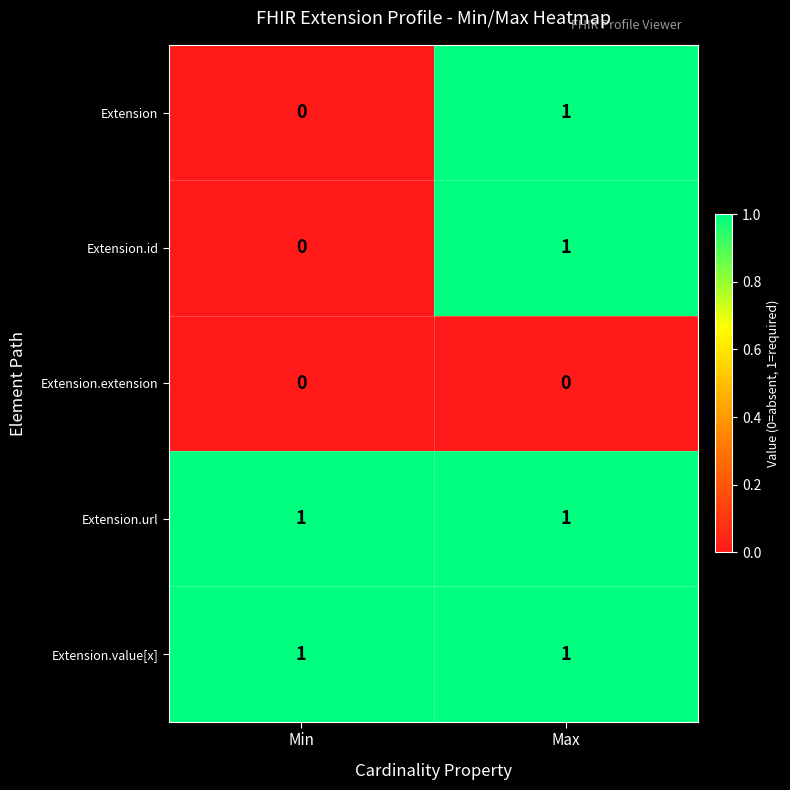

Reading right to left, transcribe all the data shown in this chart.

Extension: Max=1	Min=0
Extension.id: Max=1	Min=0
Extension.extension: Max=0	Min=0
Extension.url: Max=1	Min=1
Extension.value[x]: Max=1	Min=1